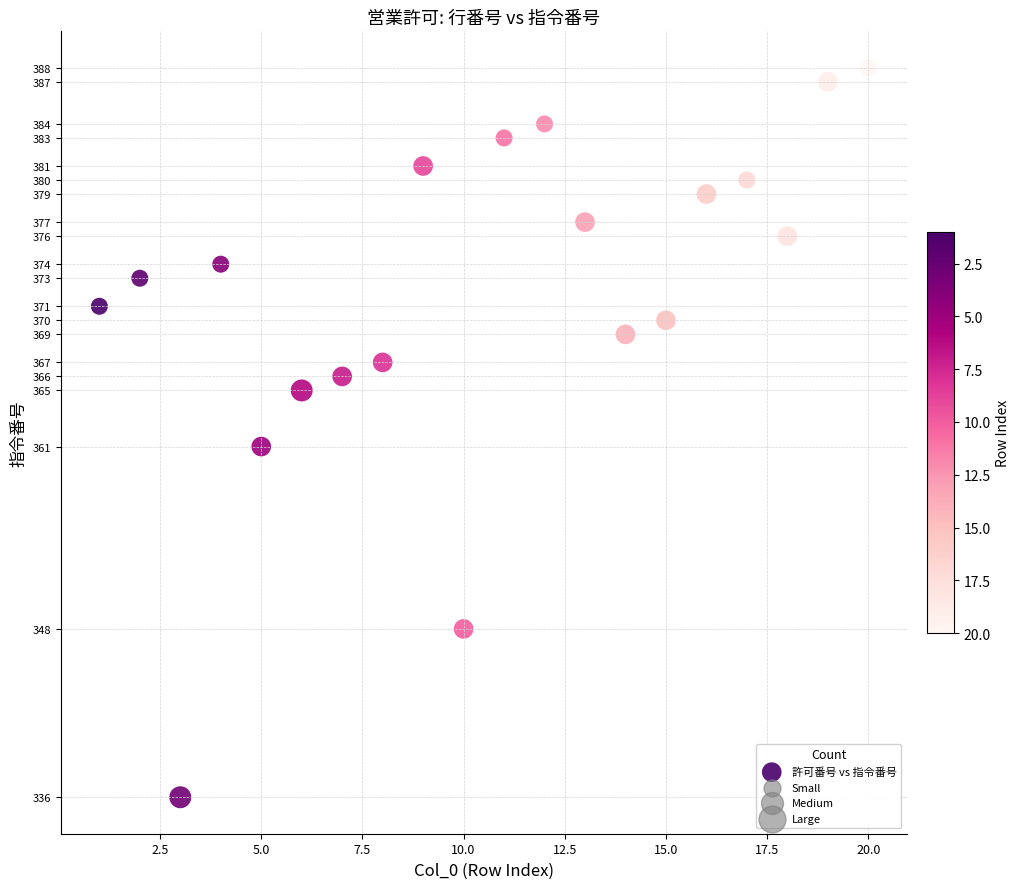

What is the range of Y values (max minus min)?

52